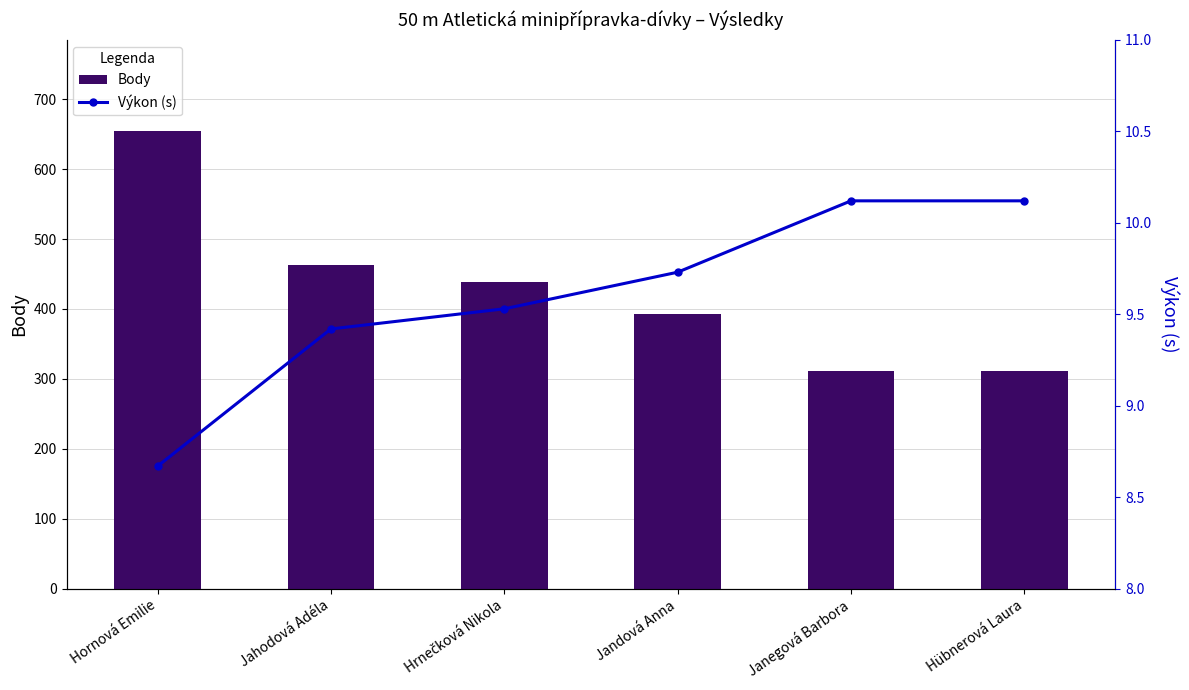

What is the difference between the maximum and minimum values in the Výkon (s) series?

1.4